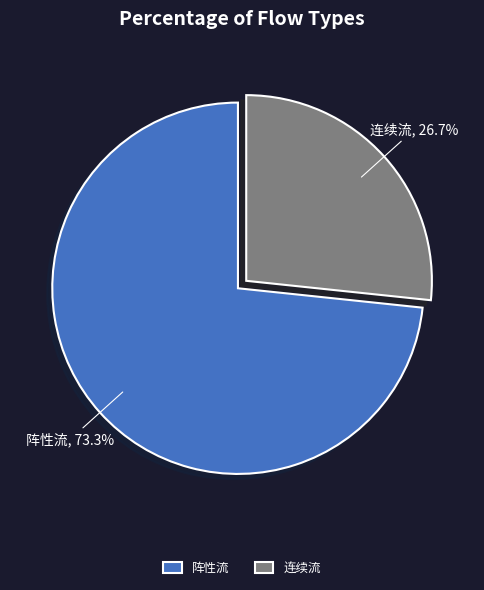

Count the number of slices in the pie.

2